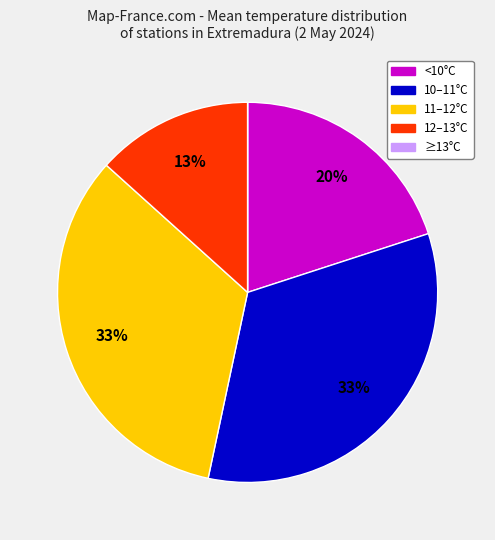

To the nearest percent, what is the average slice percentage?

20%